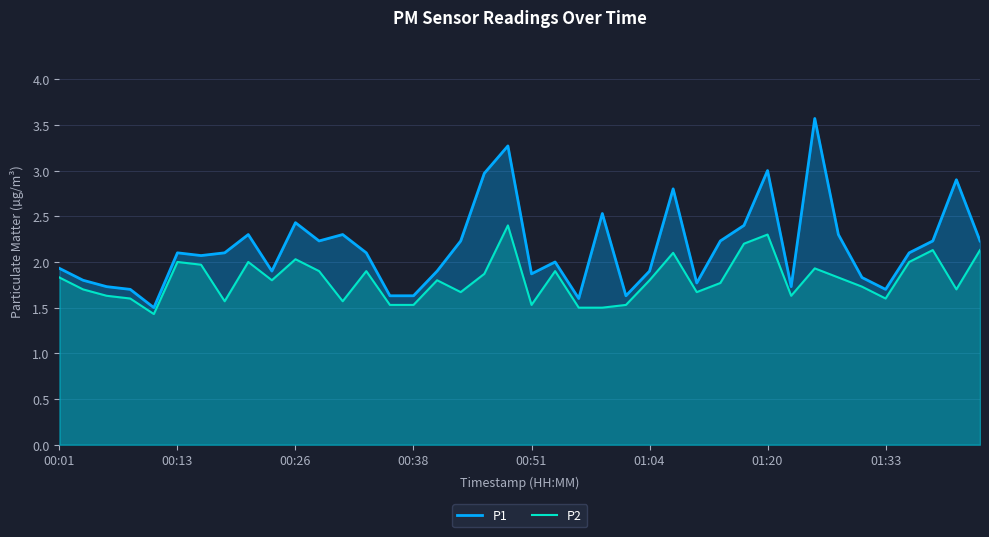

What is the maximum value shown in the chart?

3.6